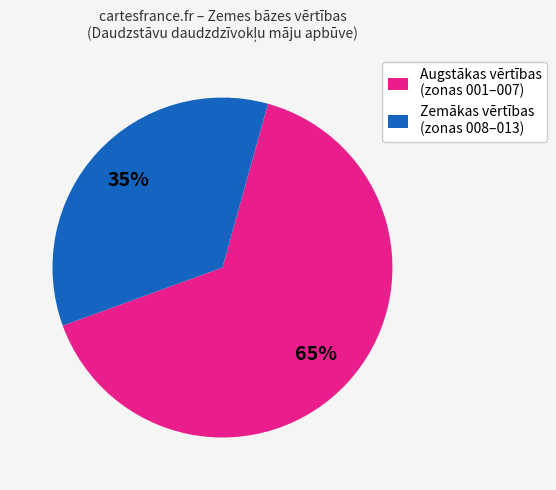

What is the ratio of the value at Augstākas vērtības (zonas 001–007) to the value at Zemākas vērtības (zonas 008–013)?

1.9